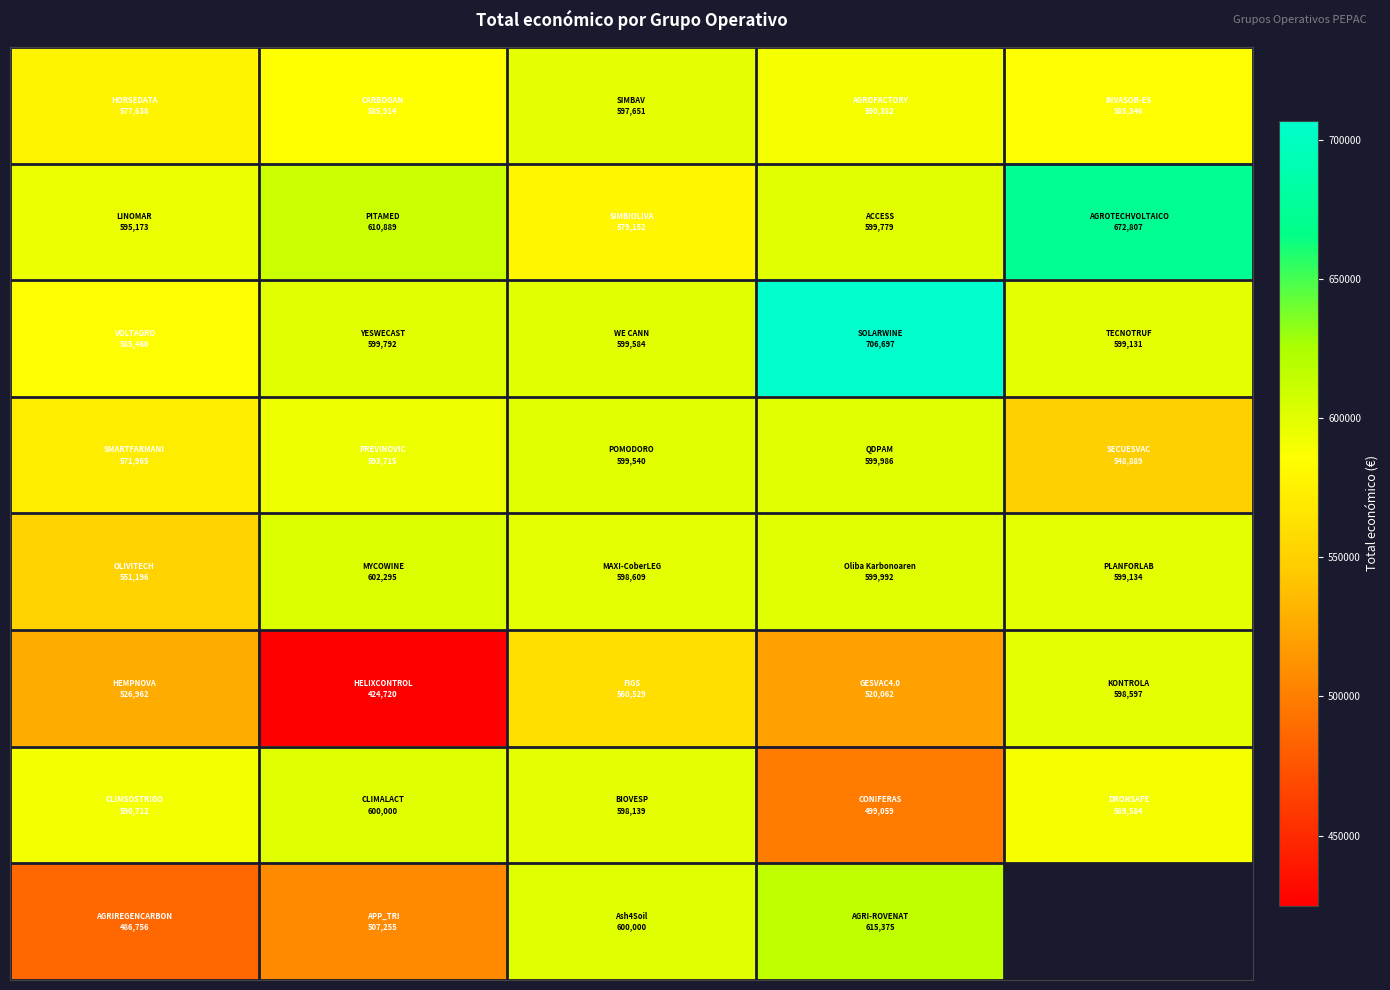

Count the number of data series in this chart.

8